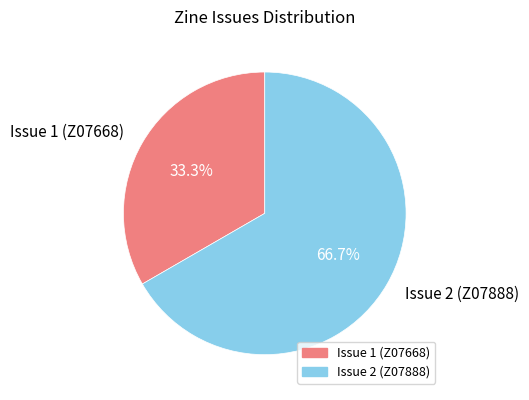

Which has a higher value, Issue 2 (Z07888) or Issue 1 (Z07668)?

Issue 2 (Z07888)